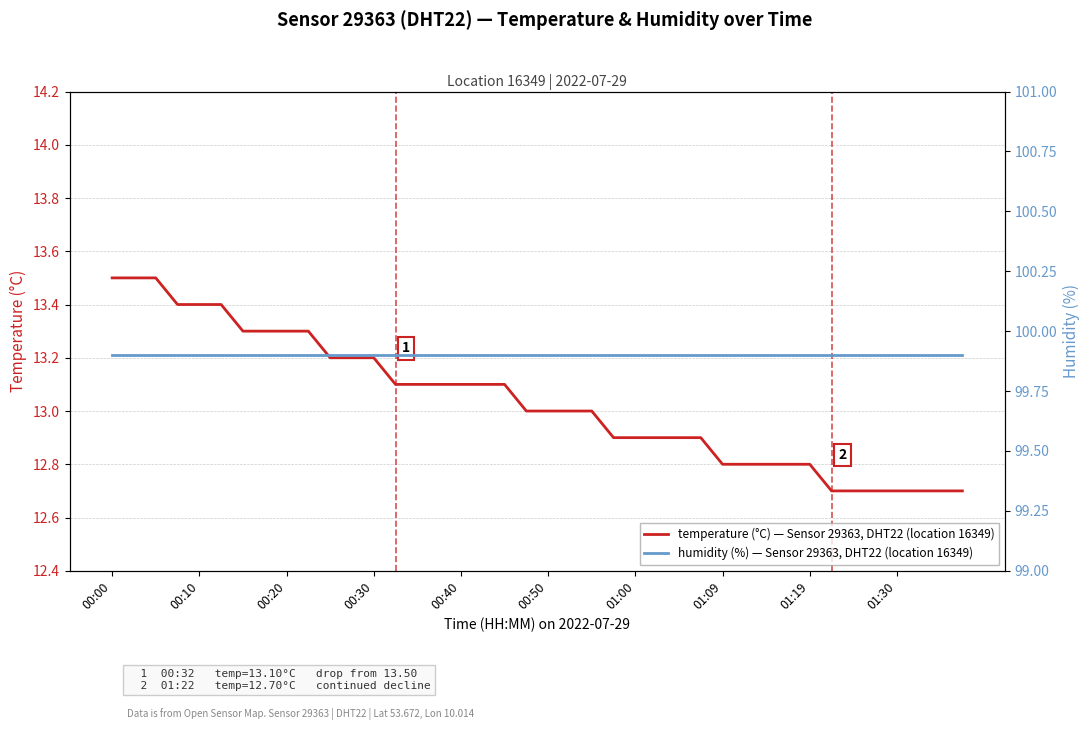

Is this an area chart (filled region under the line)?

No